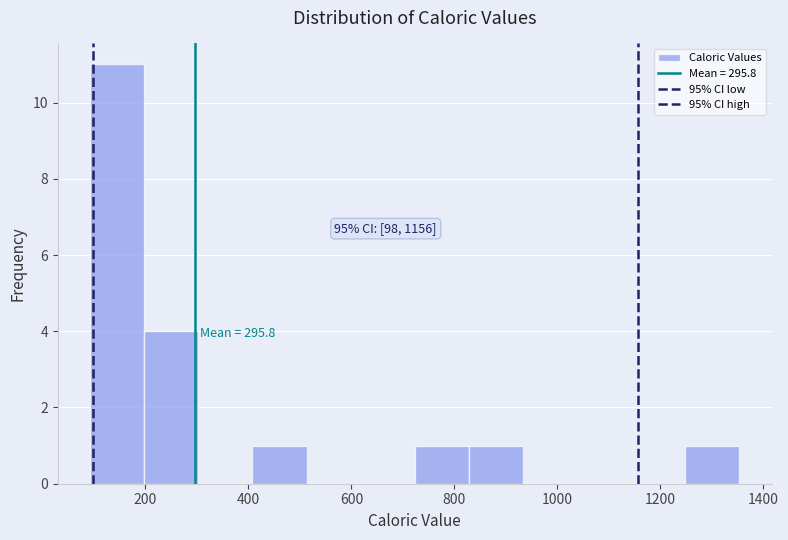

Over which range of the x-axis is the bar tallest?

100 to 200